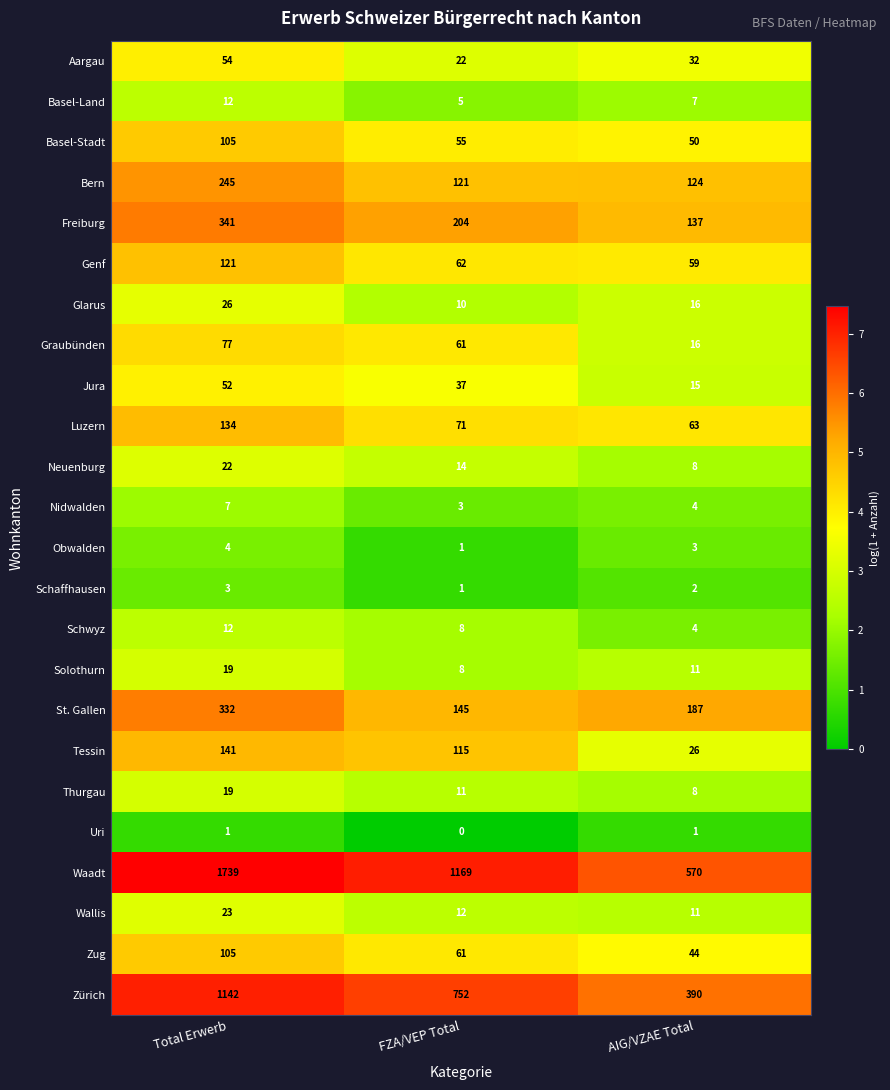

What is the difference between the Tessin values at FZA/VEP Total and AIG/VZAE Total?

89